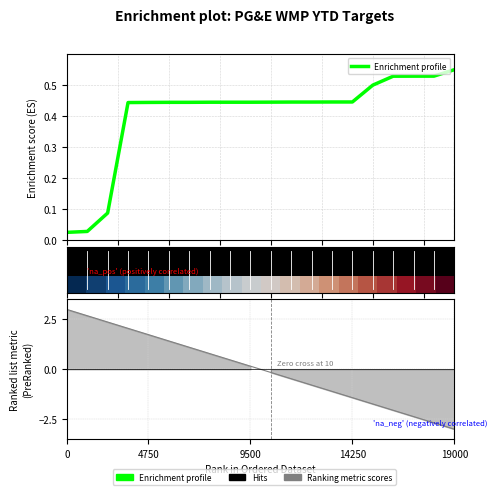

What is the difference between the second highest and second lowest values in the Enrichment profile series?

0.5